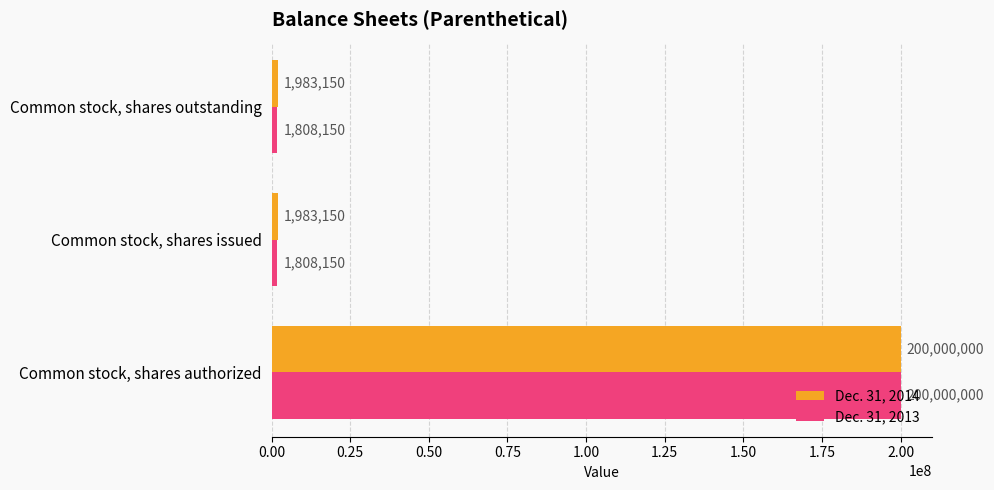

The value of Dec. 31, 2013 at Common stock, shares outstanding is 1808150. True or false?

True